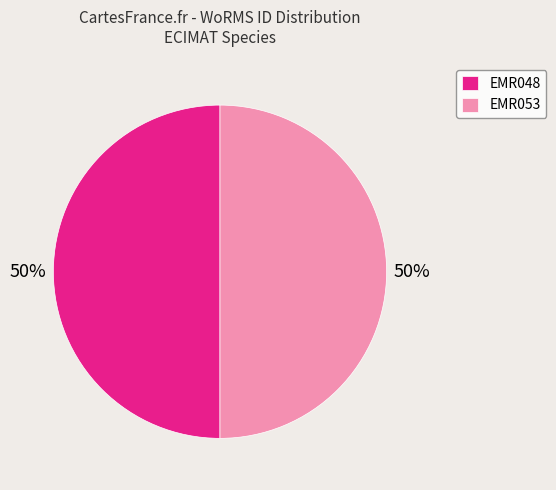

Approximately how many times larger is the value at EMR048 compared to EMR053?

1.0